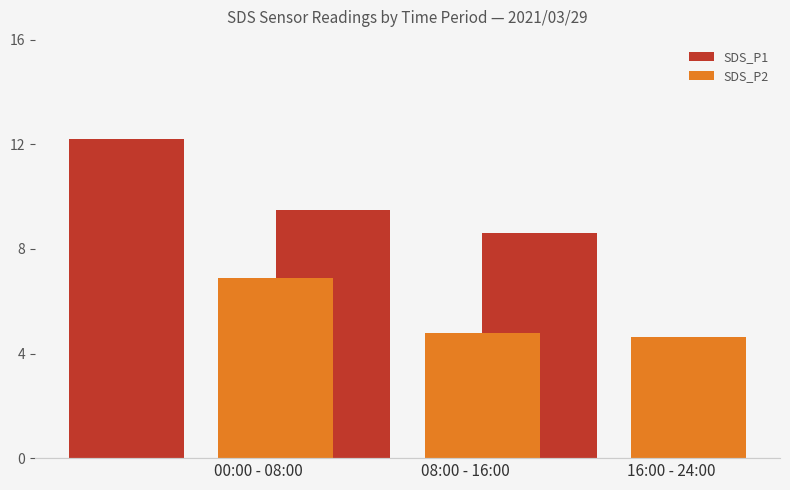

What is the maximum value for SDS_P1?

12.2